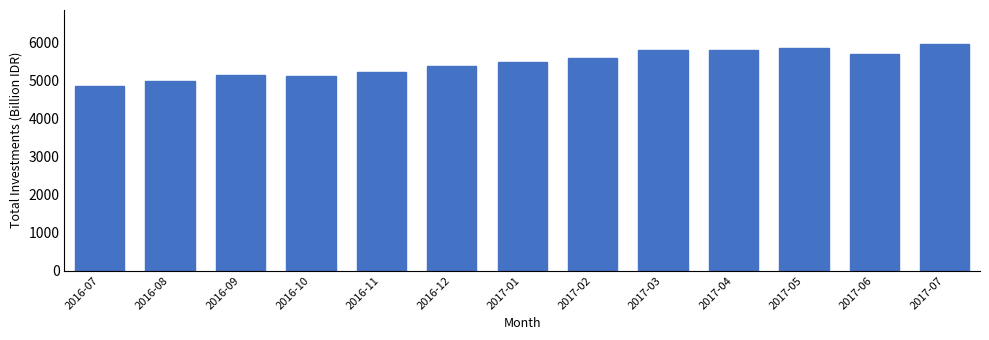

What is the label of the 11th bar from the left?

2017-05